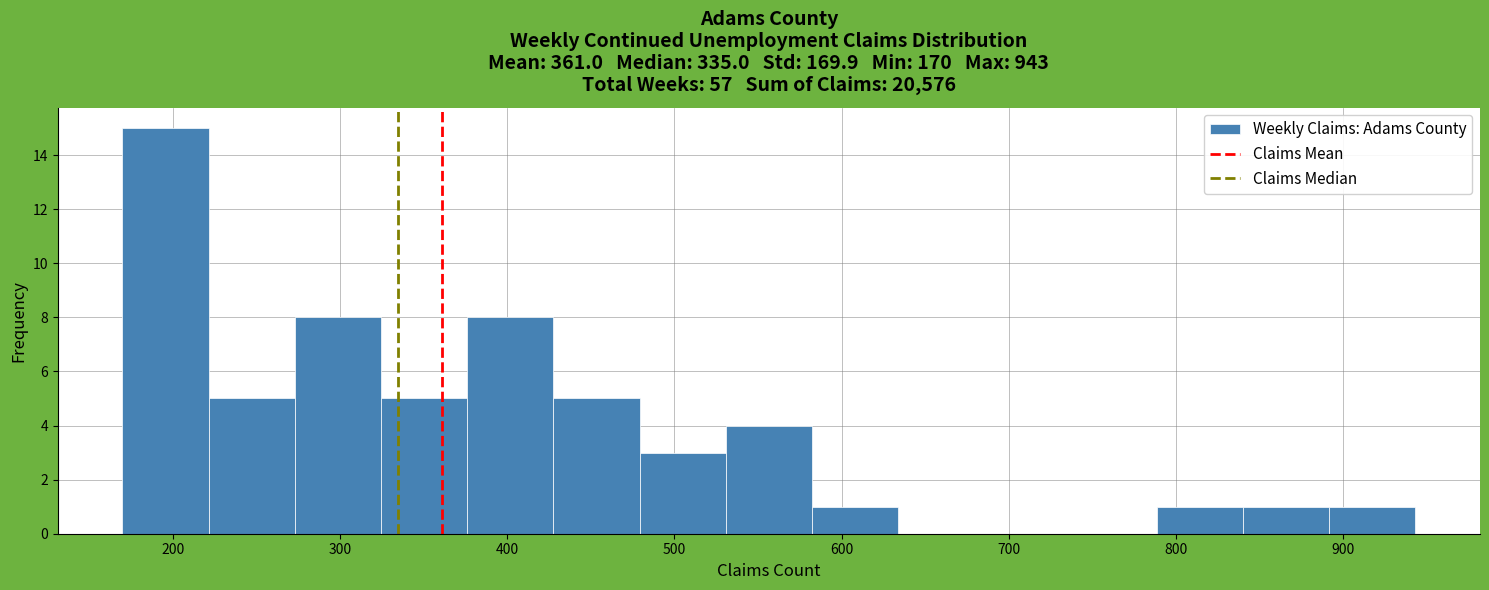

Reading left to right, list every bar in this chart as the range it spans on the x-axis followed by its height. Neither the bar edges nor the heights are printed on the chart, so give them approximately, as read against the axes.

170 to 220: 15
220 to 270: 5
270 to 320: 8
320 to 380: 5
380 to 430: 8
430 to 480: 5
480 to 530: 3
530 to 580: 4
580 to 630: 1
630 to 690: 0
690 to 740: 0
740 to 790: 0
790 to 840: 1
840 to 890: 1
890 to 940: 1